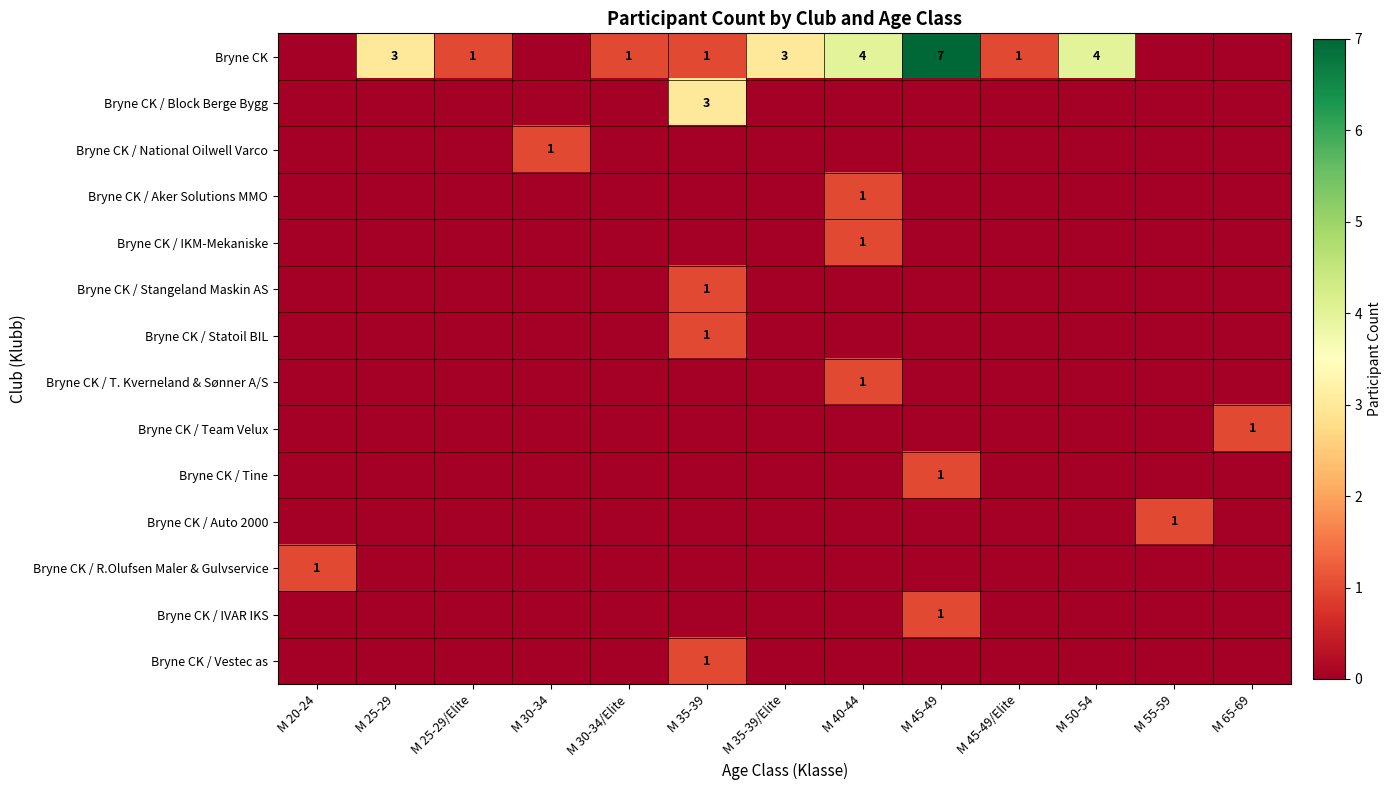

True or false: Bryne CK has a value of -3 at M 20-24.

False